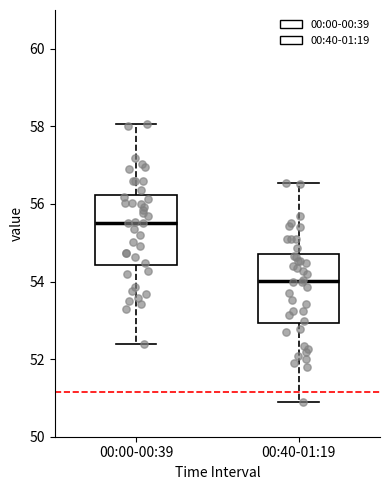

Reading left to right, transcribe this box plot: for each box, give where its median line is, the range the box spans, and where its two whiskers end, as read against the y-axis. The values are not printed on the chart, so give them approximately, as read against the axis.

00:00-00:39: median 55.6, box 54.4 to 56.2, whiskers 52.4 to 58.0
00:40-01:19: median 54.0, box 53.0 to 54.8, whiskers 51.0 to 56.6